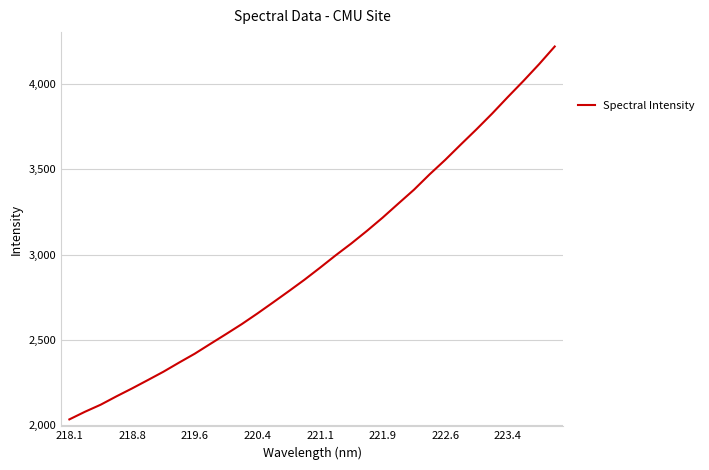

True or false: there are more than 1 points higher than both neighbors.

False